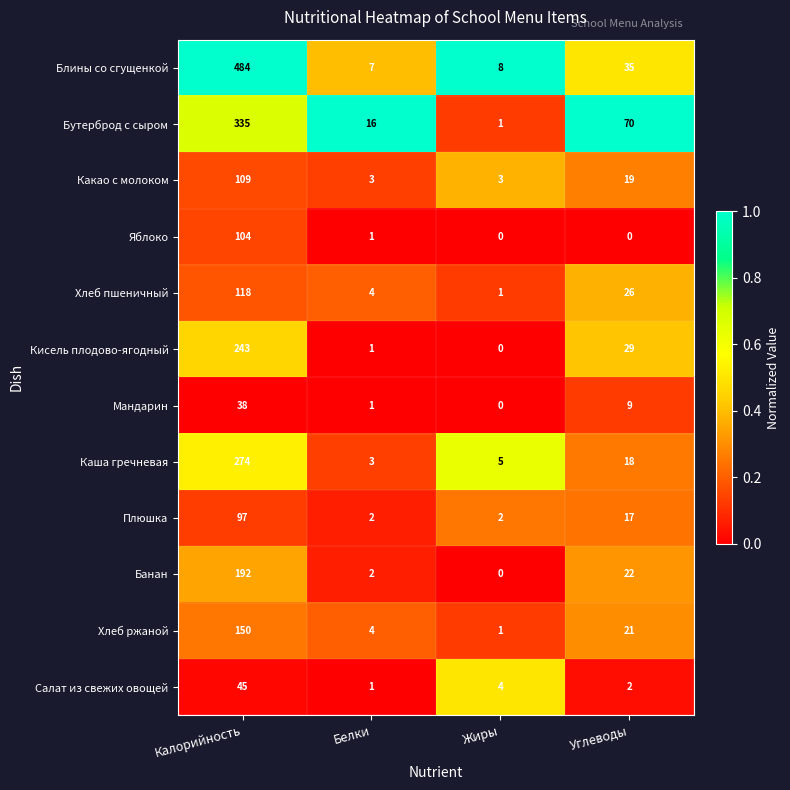

The Бутерброд с сыром series shows 36 at Углеводы. True or false?

False